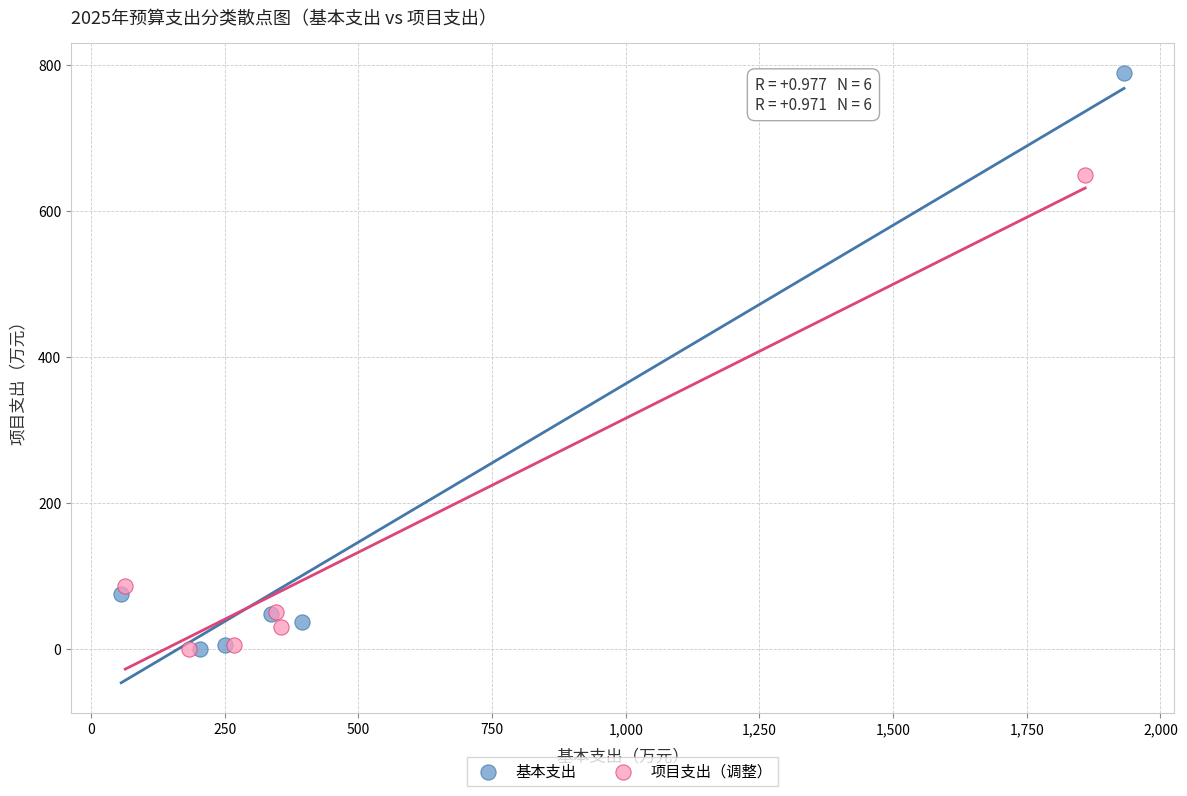

Which series has the largest Y range (max minus min)?

基本支出